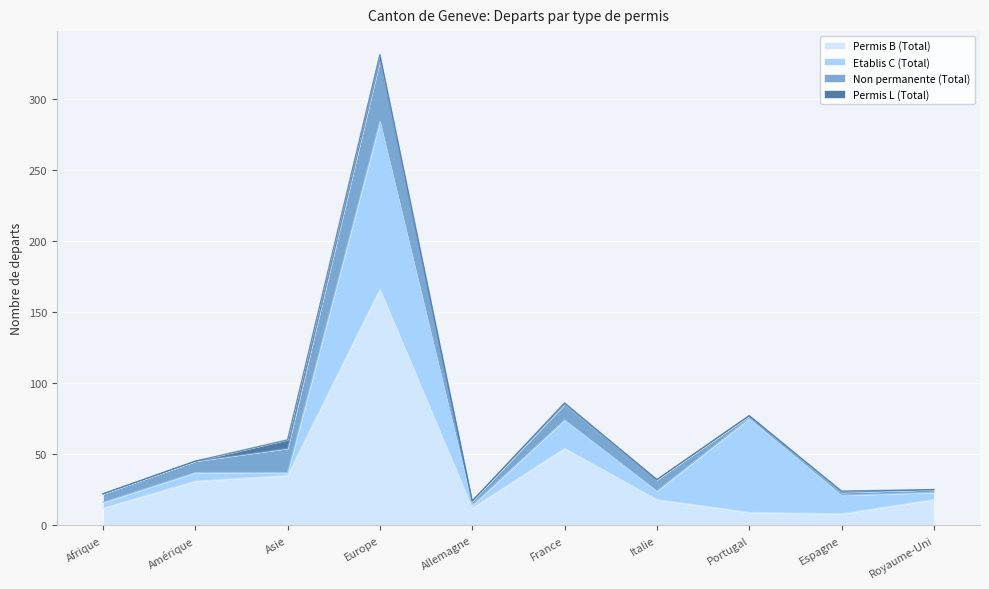

How many lines are shown in the chart?

4